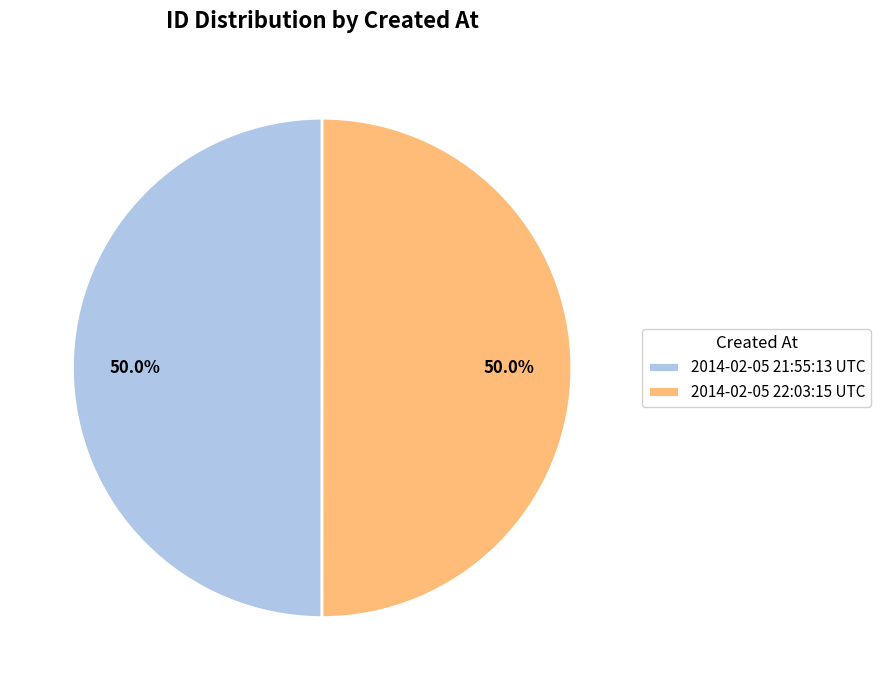

Count the number of slices in the pie.

2